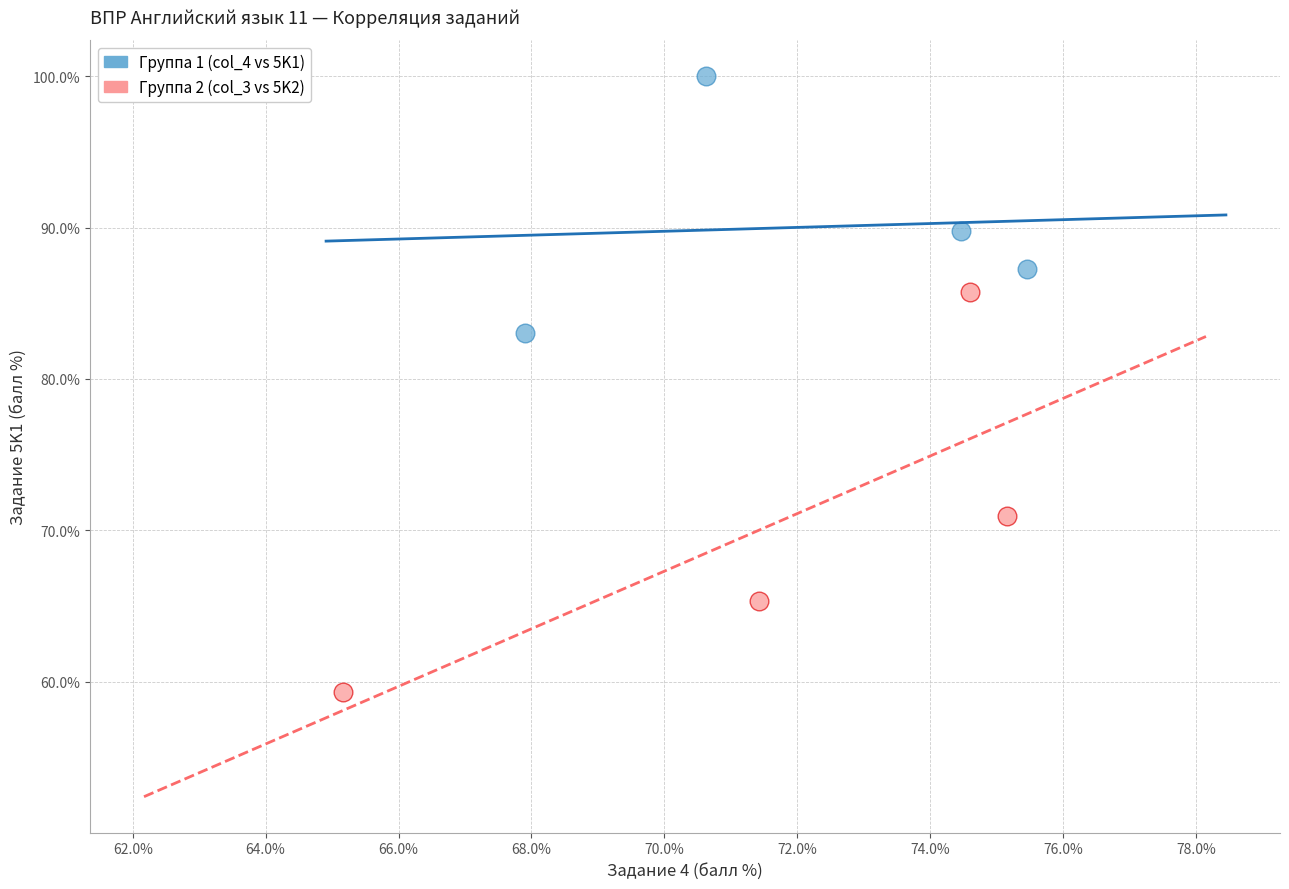

Which series contains the highest Y value?

Группа 1 (col_4 vs 5K1)